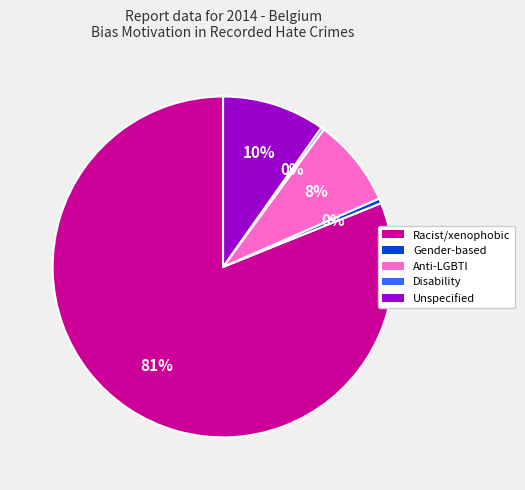

Do Unspecified and Disability together represent more than half of the pie?

No